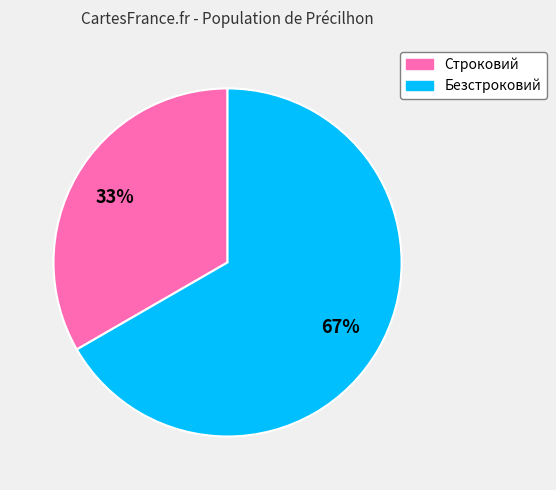

True or false: Безстроковий accounts for 67% of the total.

True